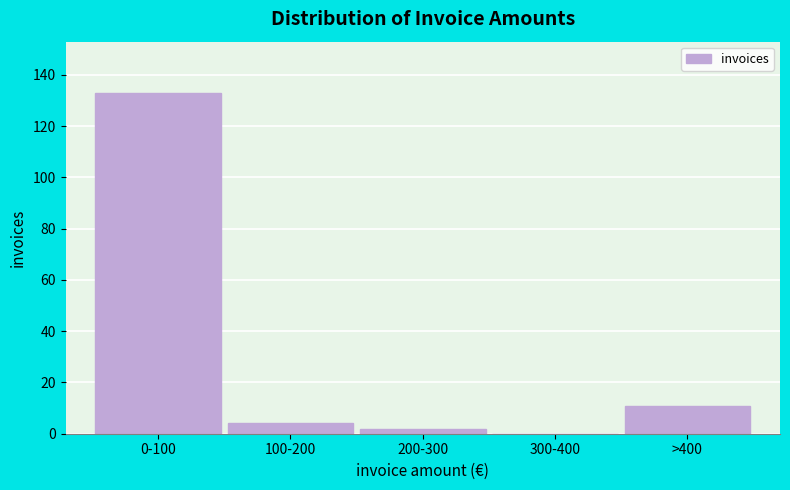

Reading right to left, extract all data points from this chart.

>400=11	300-400=0	200-300=2	100-200=4	0-100=133